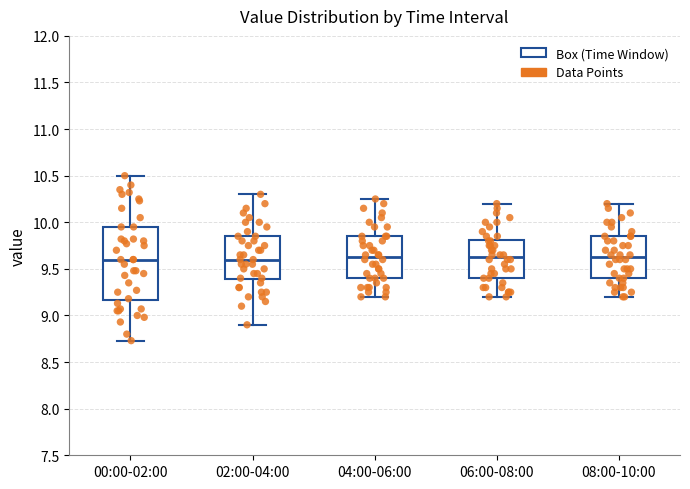

Where does the upper whisker of the box for 06:00-08:00 end on the y-axis? The values are not printed on the chart, so give them approximately, as read against the axis.

10.20